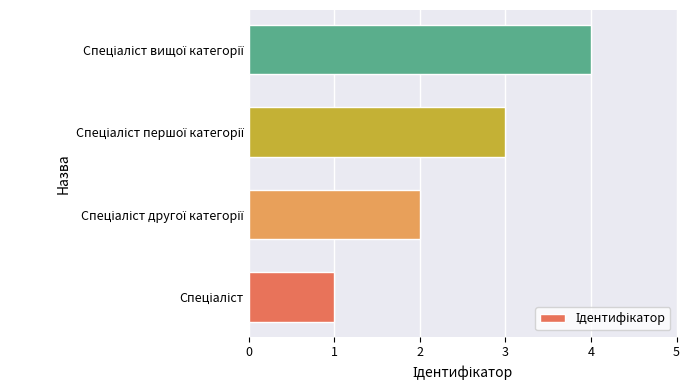

What is the greatest value displayed?

4